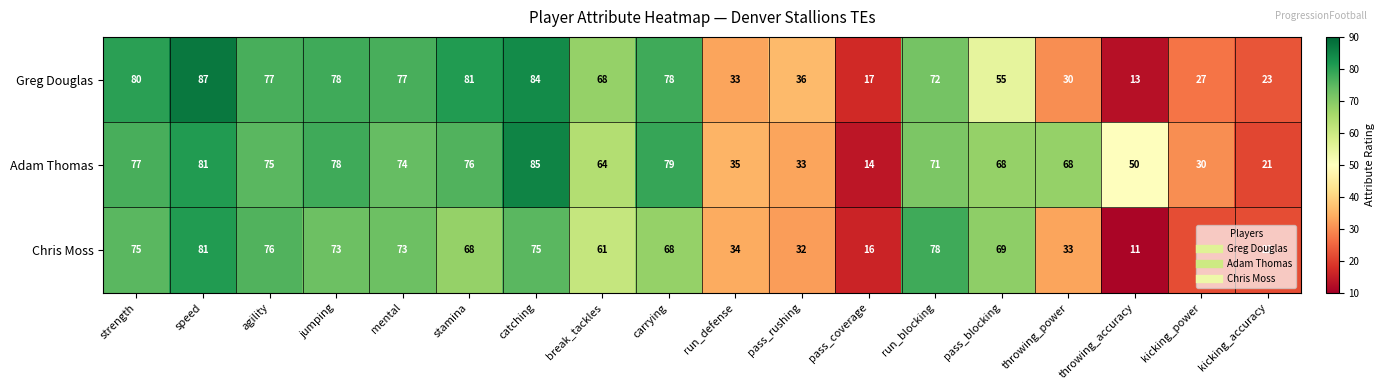

The Greg Douglas series shows 107 at run_blocking. True or false?

False